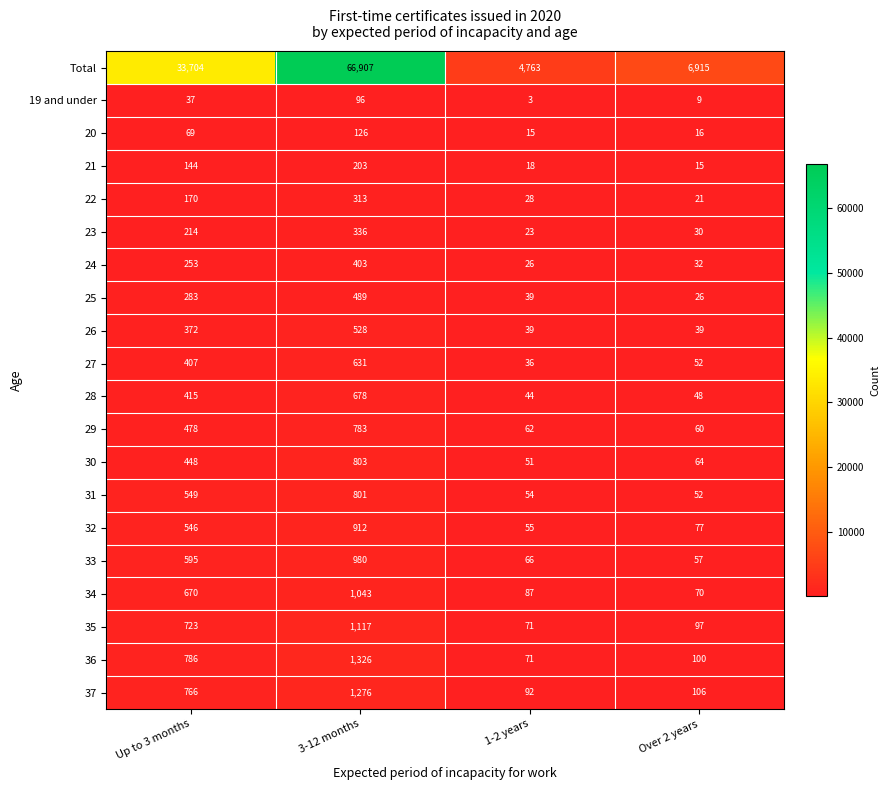

What is the difference between the second highest and minimum values in the 24 series?

227